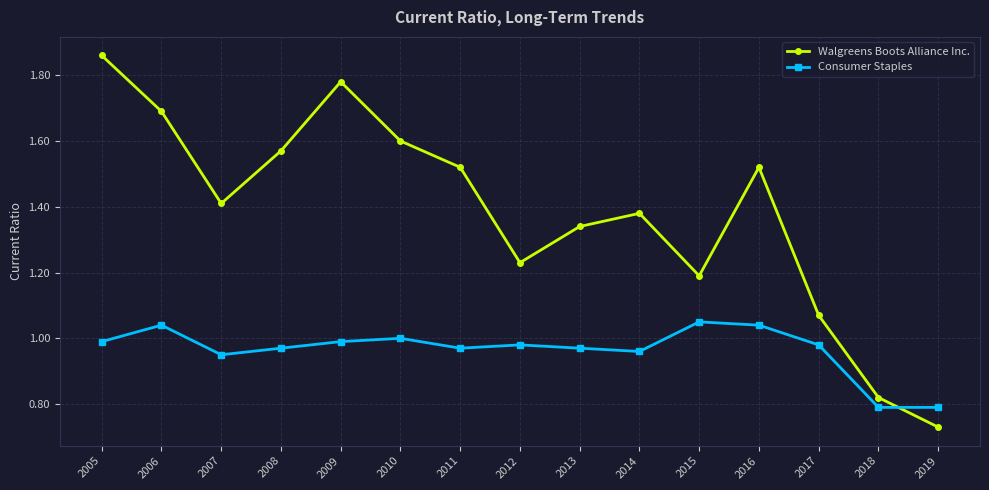

Which label corresponds to the smallest value in the chart?

2019